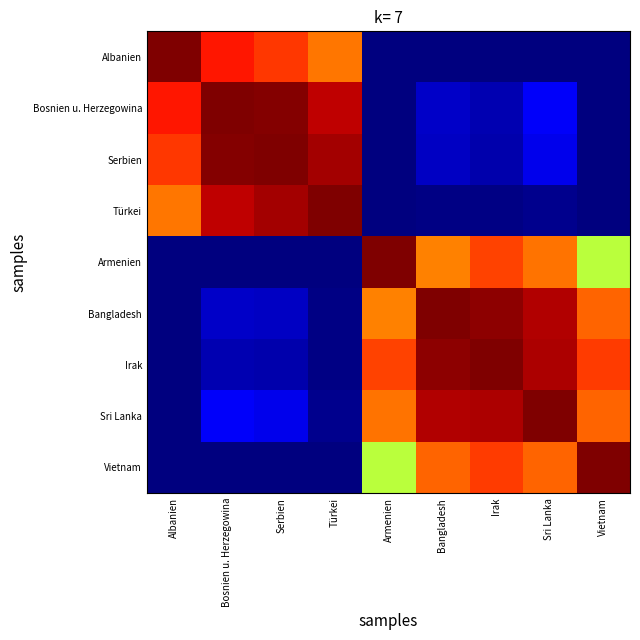

Rank the series by their maximum value, from highest to lowest.

Albanien, Bosnien u. Herzegowina, Serbien, Türkei, Armenien, Bangladesh, Irak, Sri Lanka, Vietnam